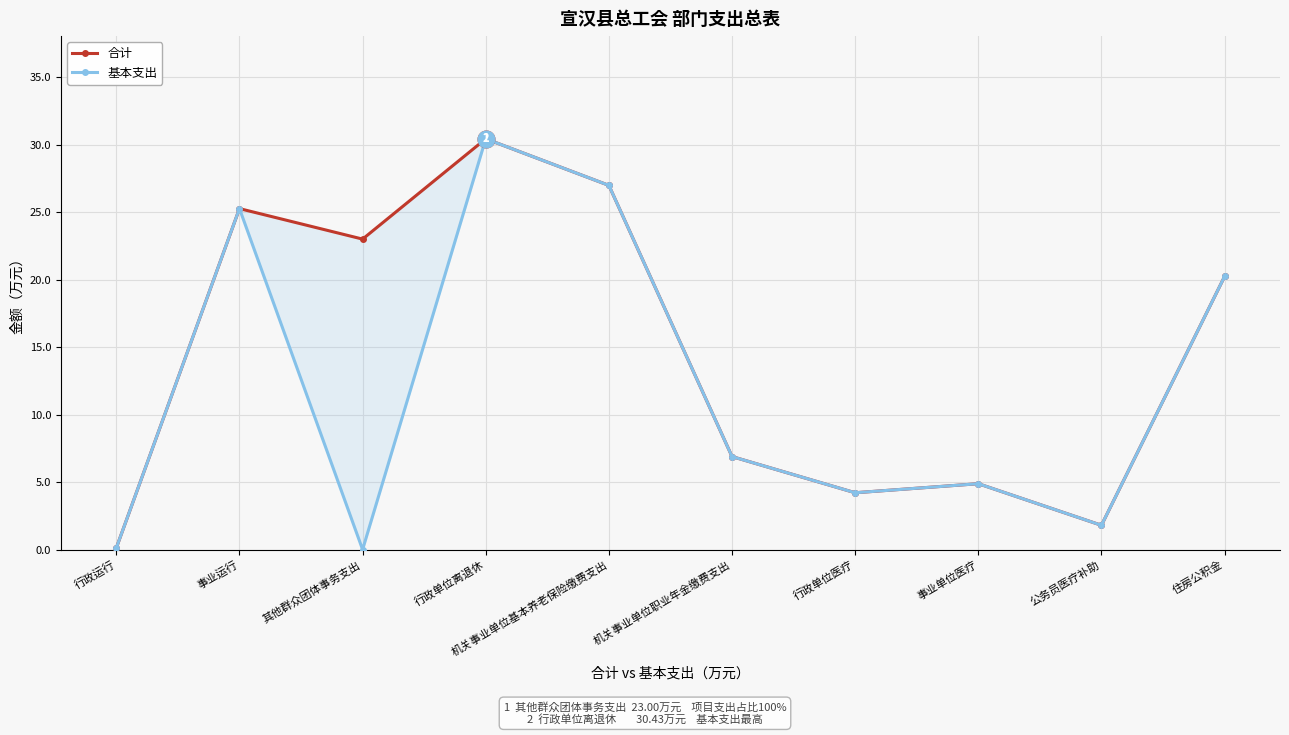

List the series in order of their peak value, lowest first.

合计, 基本支出